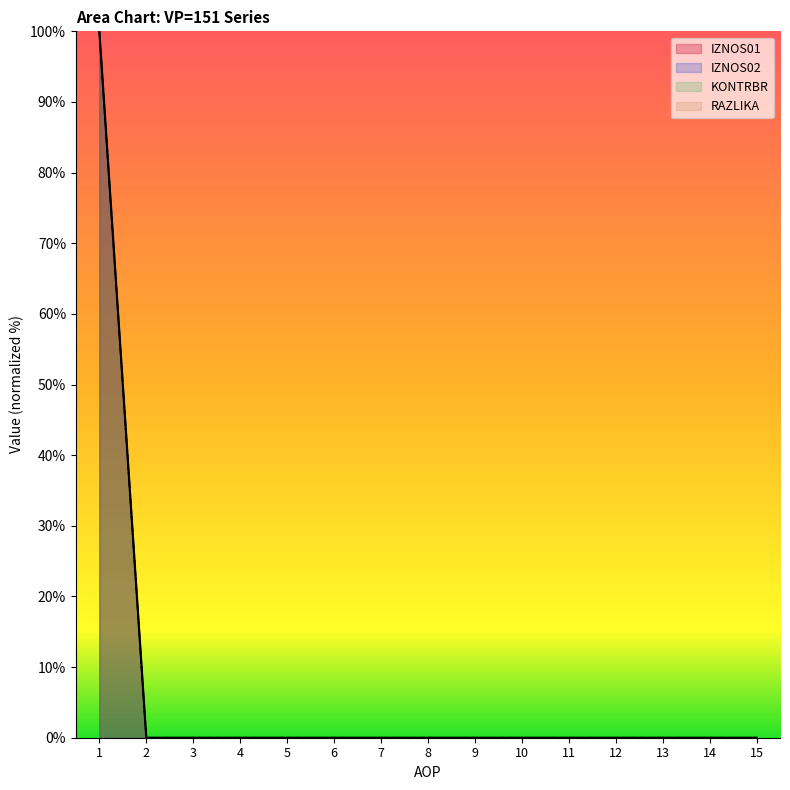

True or false: IZNOS01 has a value of -62 at 2.

False